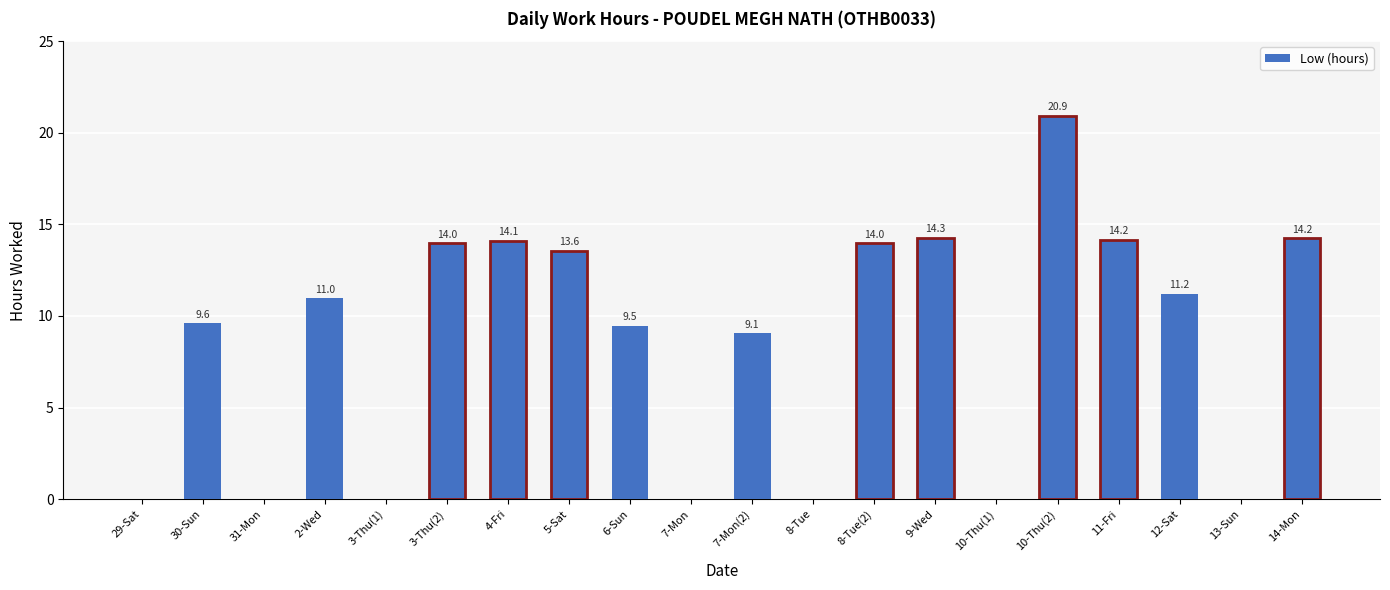

What is the greatest value displayed?

20.9